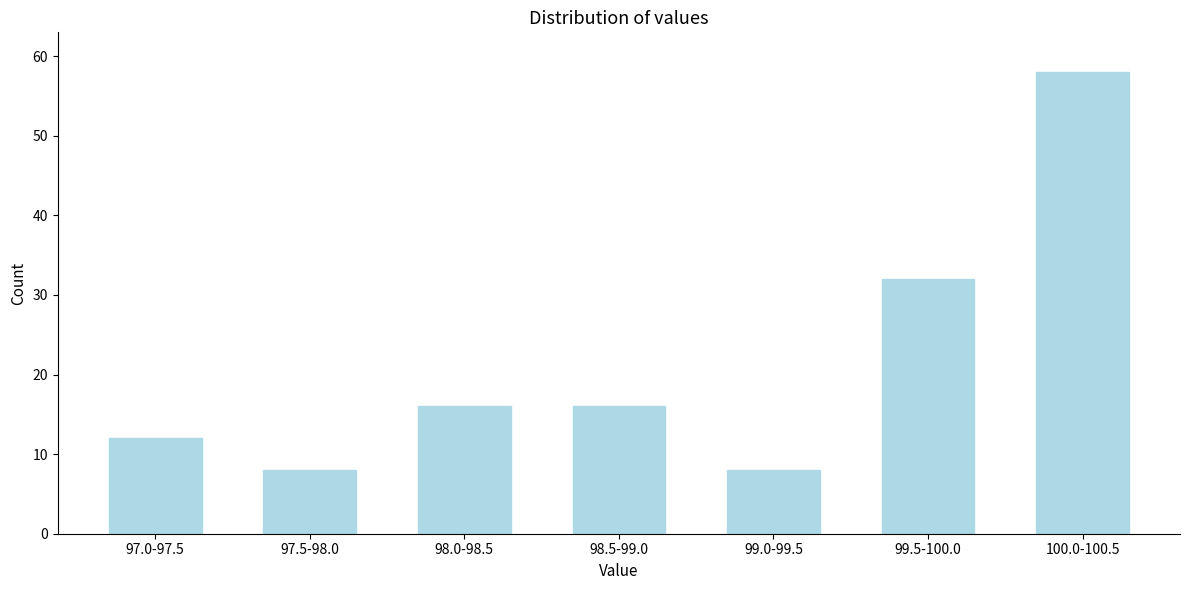

Reading left to right, list all the values displayed in this chart.

12	8	16	16	8	32	58